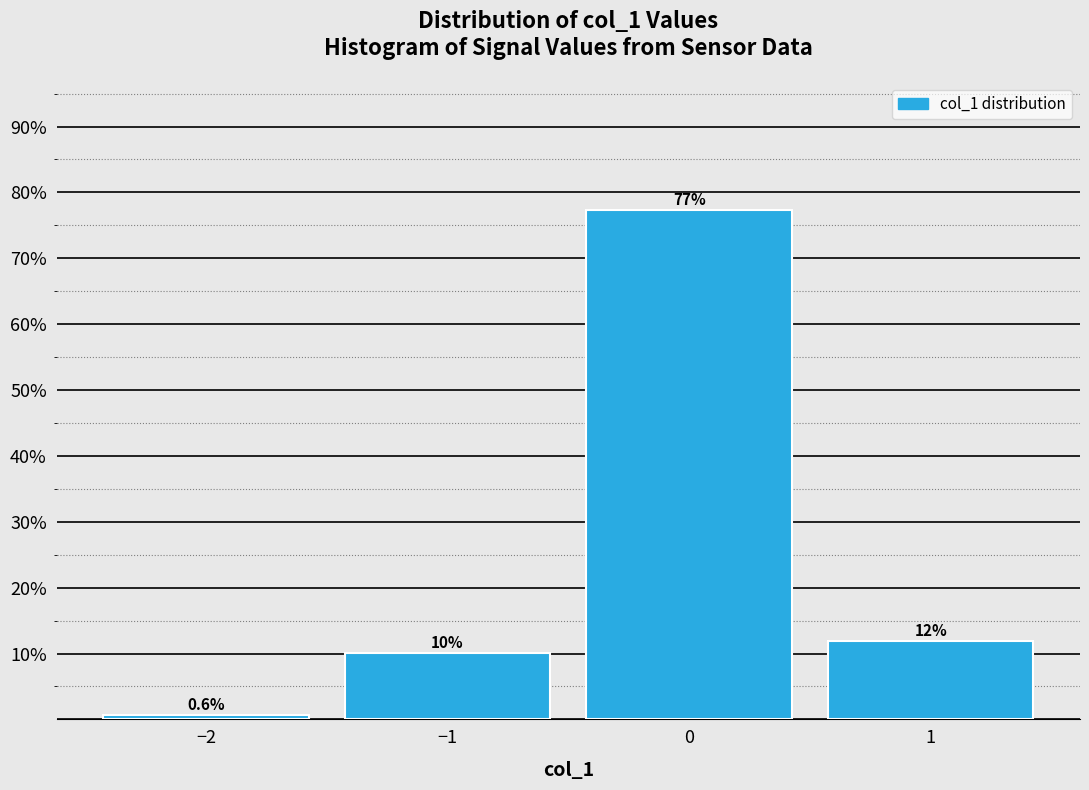

Reading left to right, list all the values displayed in this chart.

−2=0.6	−1=10.1	0=77.4	1=11.9